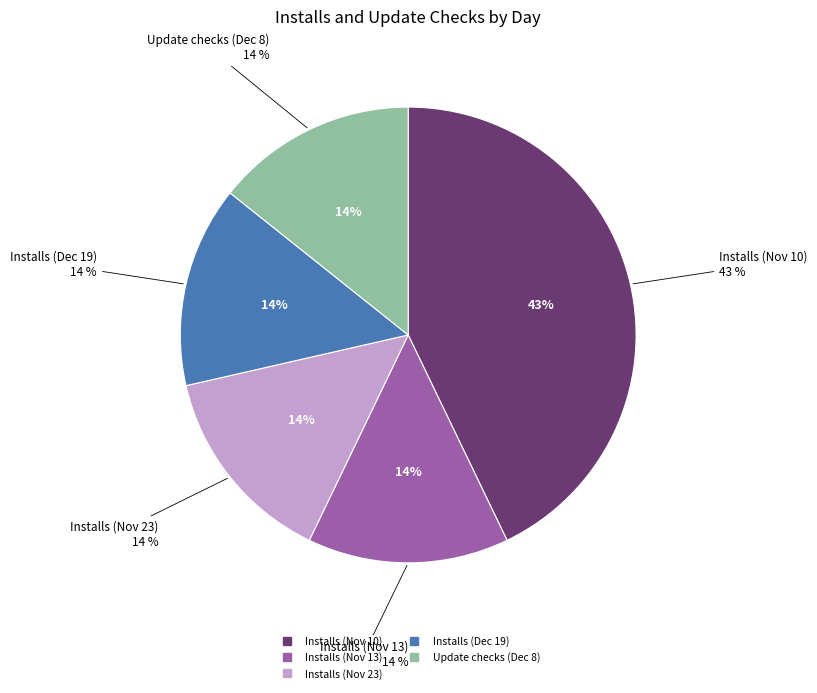

Is there any slice that represents more than half of the pie?

No